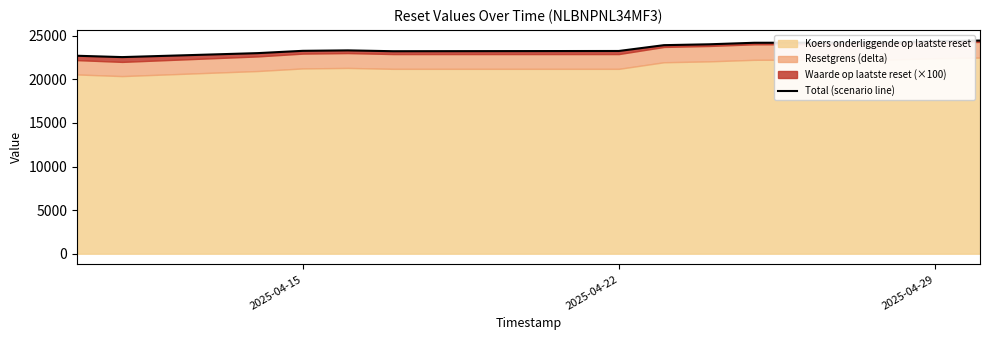

How many lines are shown in the chart?

1